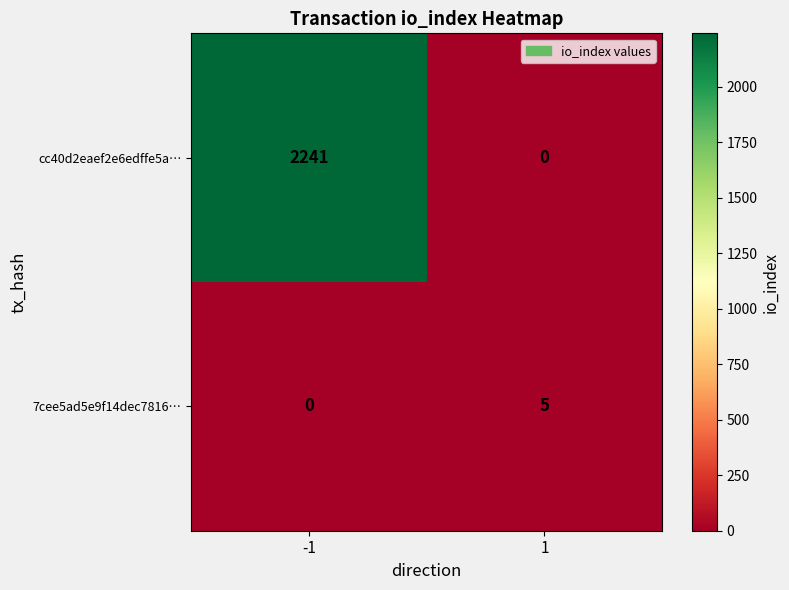

The value of 7cee5ad5e9f14dec7816… at -1 is -3. True or false?

False